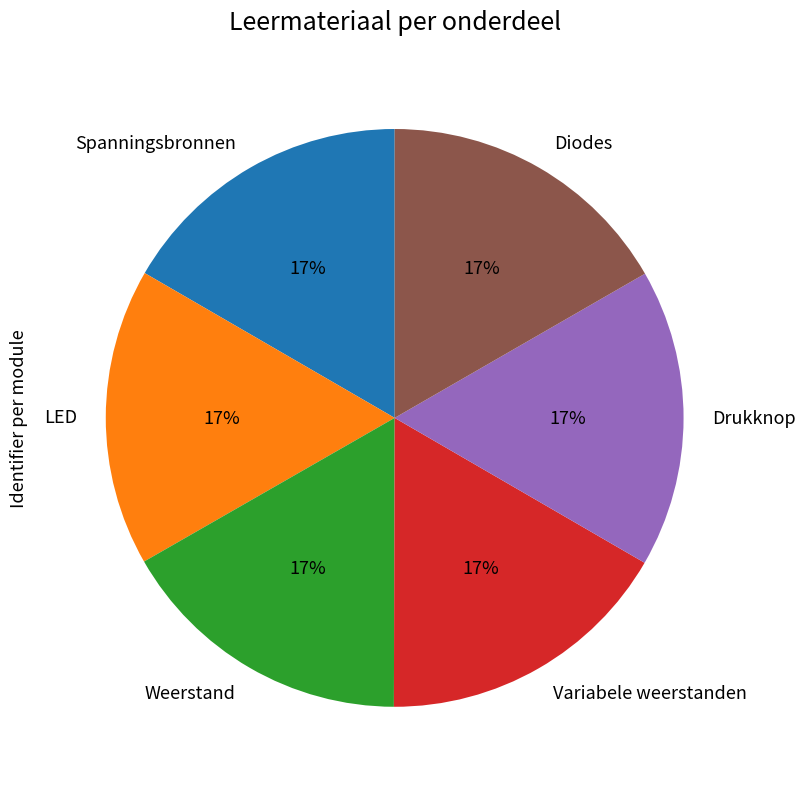

Does Spanningsbronnen account for over 50% of the chart?

No